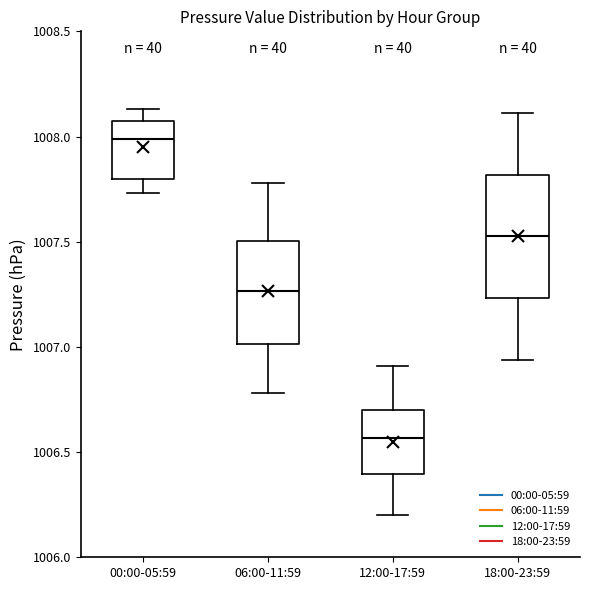

Reading left to right, transcribe this box plot: for each box, give where its median line is, the range the box spans, and where its two whiskers end, as read against the y-axis. The values are not printed on the chart, so give them approximately, as read against the axis.

00:00-05:59: median 1008.00, box 1007.80 to 1008.05, whiskers 1007.75 to 1008.15
06:00-11:59: median 1007.25, box 1007.00 to 1007.50, whiskers 1006.80 to 1007.80
12:00-17:59: median 1006.55, box 1006.40 to 1006.70, whiskers 1006.20 to 1006.90
18:00-23:59: median 1007.55, box 1007.25 to 1007.80, whiskers 1006.95 to 1008.10